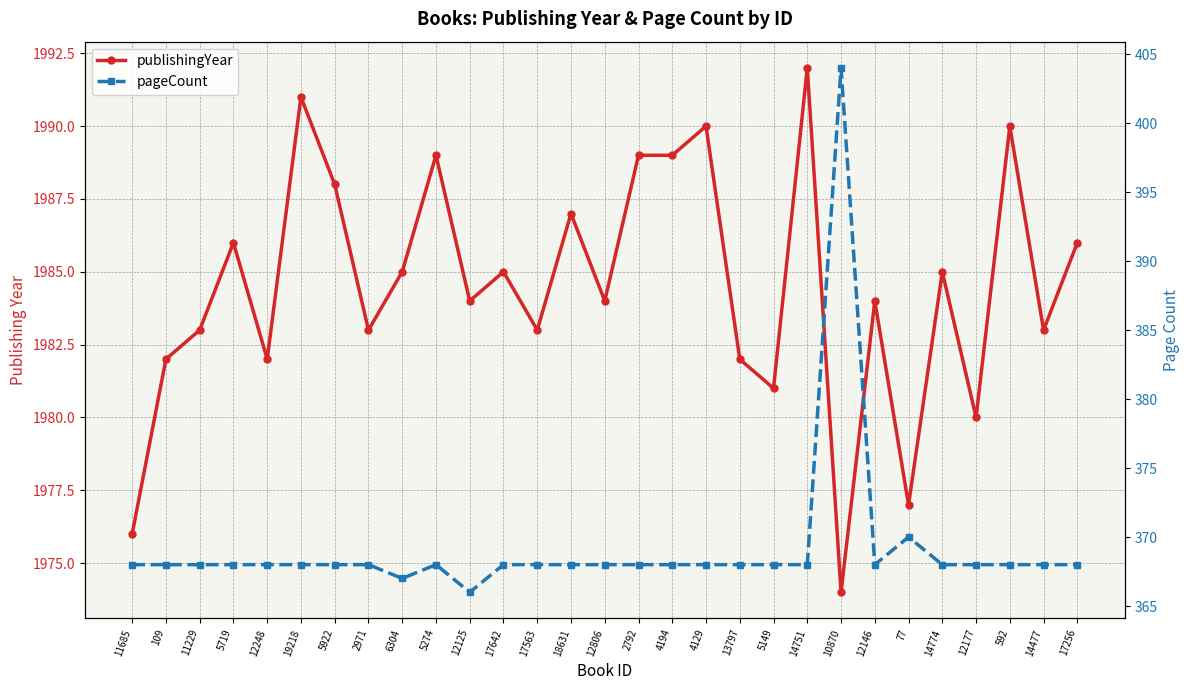

What is the total value across all series at 12806?

2352